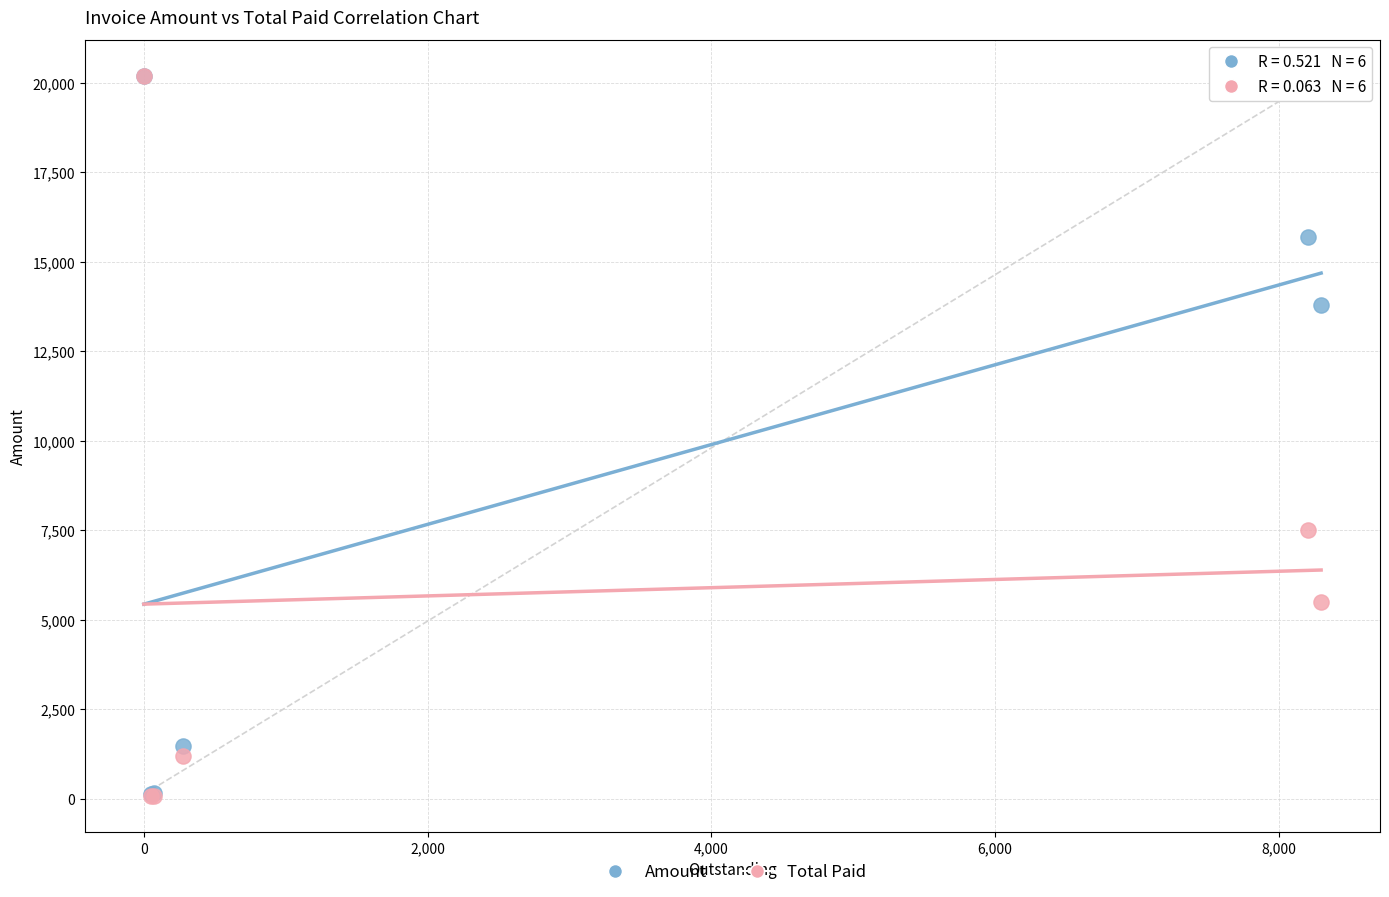

In the Total Paid series, what Y value is closest to 10137?

7500